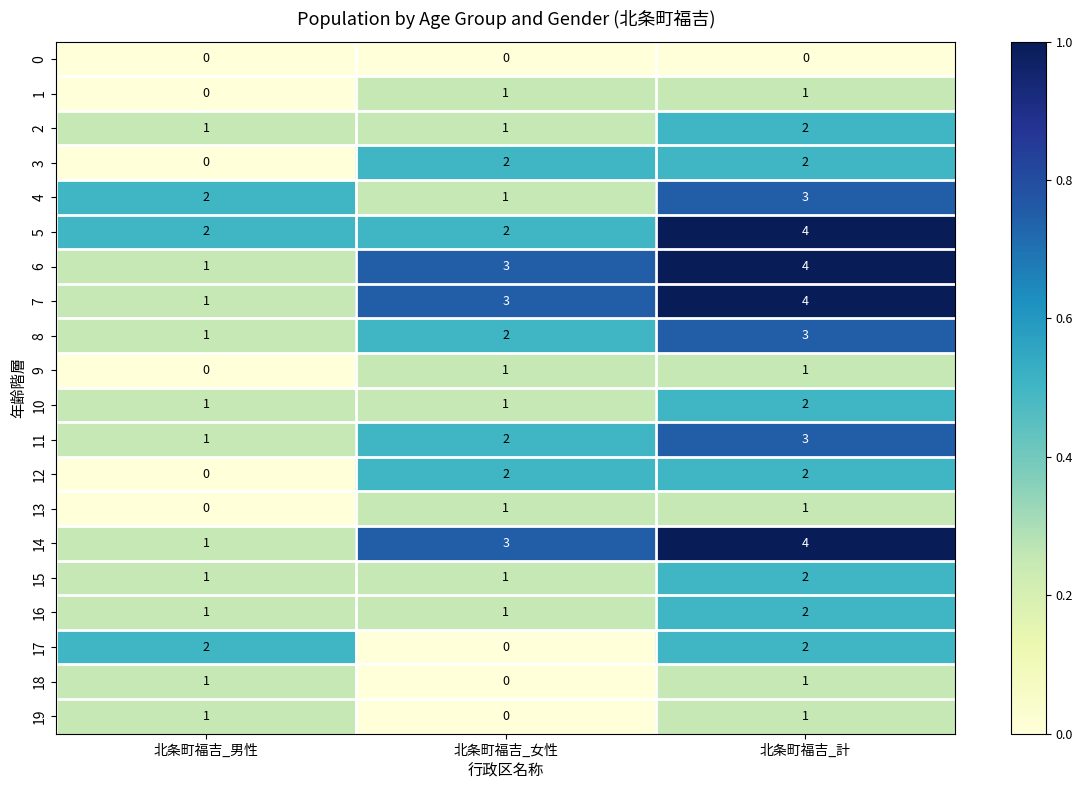

Is it true that 19 equals 2 at 北条町福吉_男性?

False